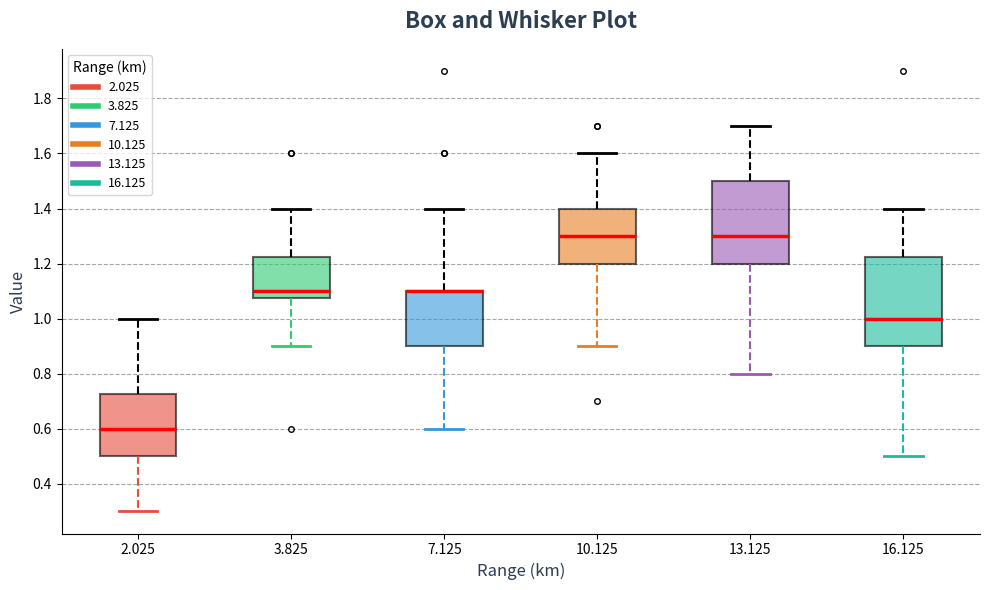

Reading left to right, transcribe this box plot: for each box, give where its median line is, the range the box spans, and where its two whiskers end, as read against the y-axis. The values are not printed on the chart, so give them approximately, as read against the axis.

2.025: median 0.60, box 0.50 to 0.72, whiskers 0.30 to 1.00
3.825: median 1.10, box 1.08 to 1.22, whiskers 0.90 to 1.40
7.125: median 1.10 (drawn on the box's upper edge), box 0.90 to 1.10, whiskers 0.60 to 1.40
10.125: median 1.30, box 1.20 to 1.40, whiskers 0.90 to 1.60
13.125: median 1.30, box 1.20 to 1.50, whiskers 0.80 to 1.70
16.125: median 1.00, box 0.90 to 1.22, whiskers 0.50 to 1.40